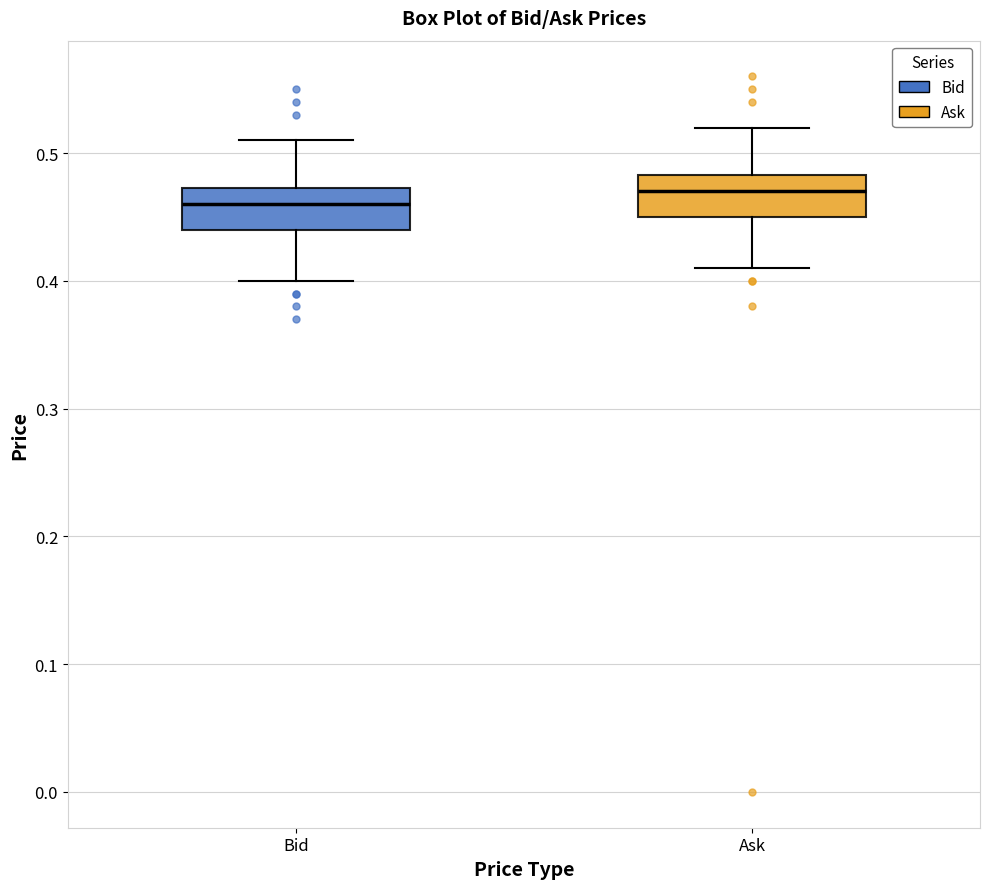

Reading left to right, read every box against the y-axis: the position of its median line, the range the box covers, and the ends of its whiskers. The values are not printed on the chart, so give them approximately, as read against the axis.

Bid: median 0.46, box 0.44 to 0.47, whiskers 0.40 to 0.51
Ask: median 0.47, box 0.45 to 0.48, whiskers 0.41 to 0.52